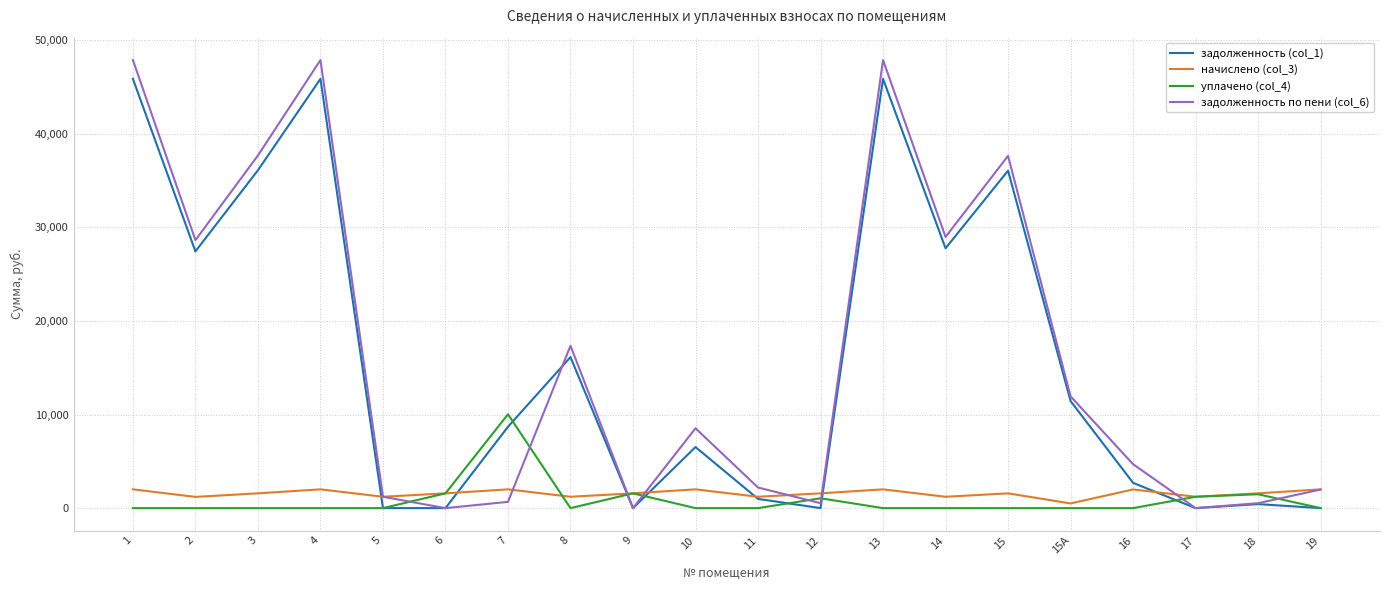

What is the total value across all series at 19?

3992.7